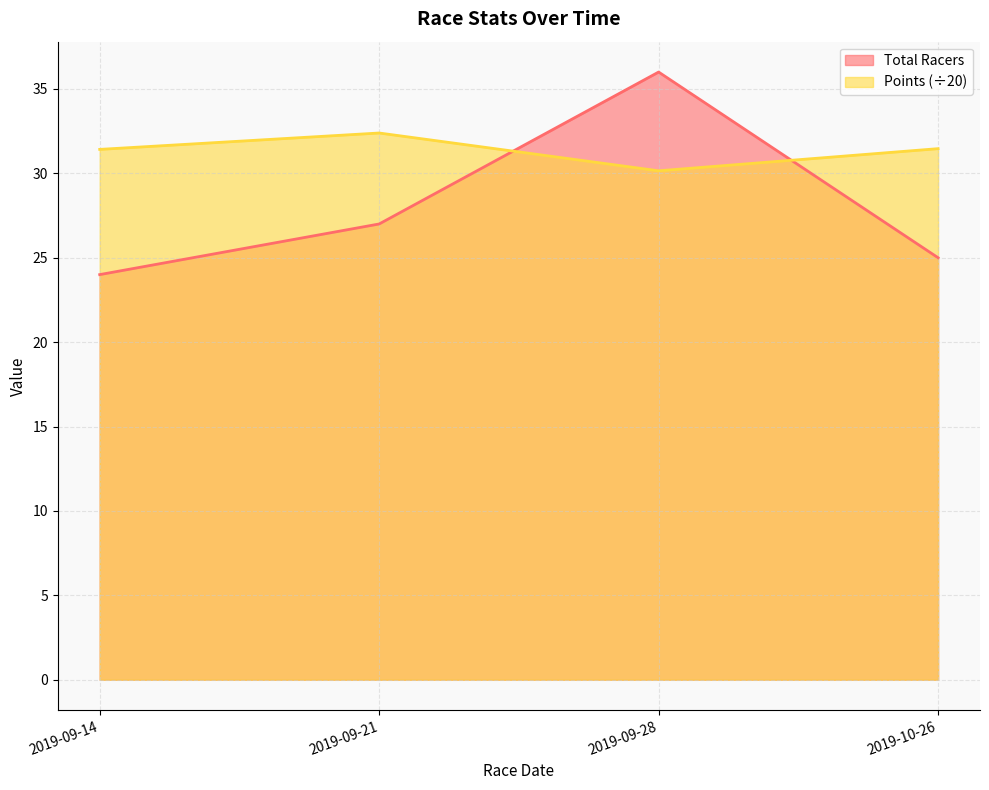

List the labels in order of Points value, smallest first.

2019-09-28, 2019-09-14, 2019-10-26, 2019-09-21